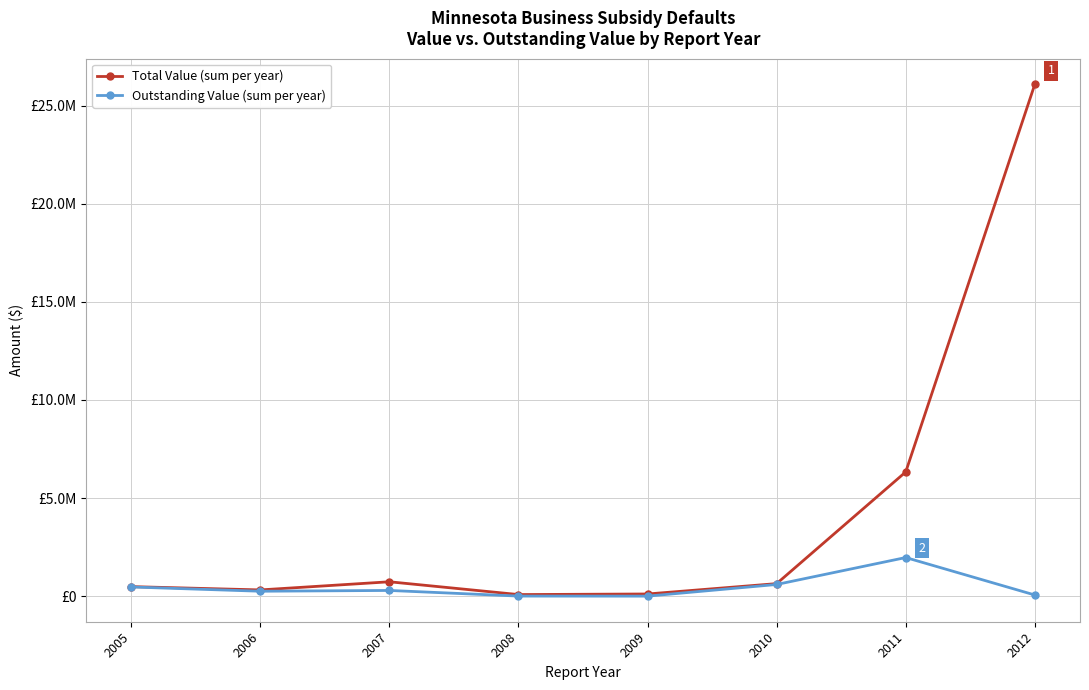

What is the difference between the Total Value (sum per year) values at 2012 and 2005?

25600100